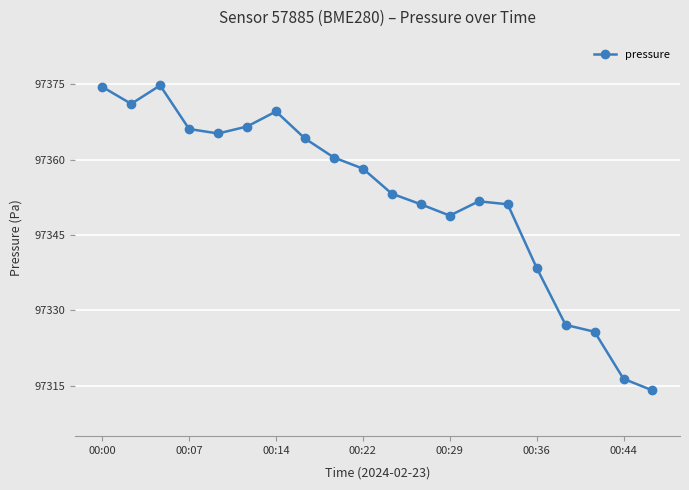

What is the value of the 20th point from the left?

97314.1